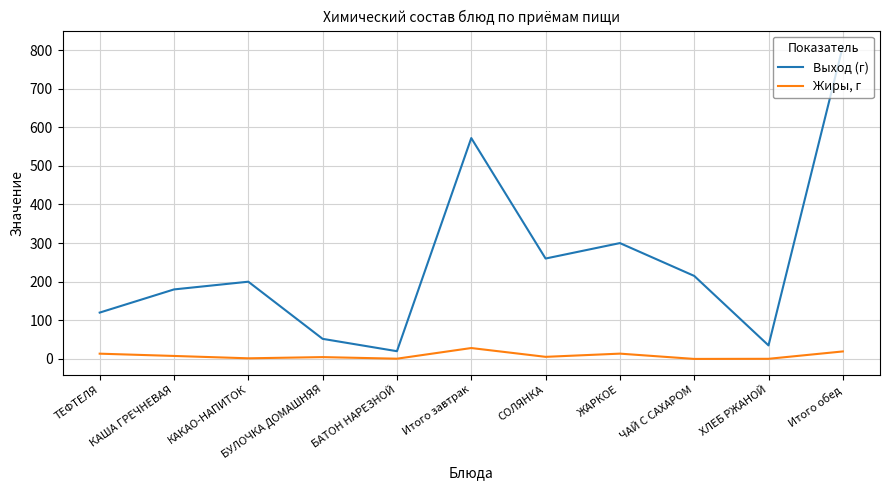

Which series changed the most between КАКАО-НАПИТОК and Итого завтрак?

Выход (г)